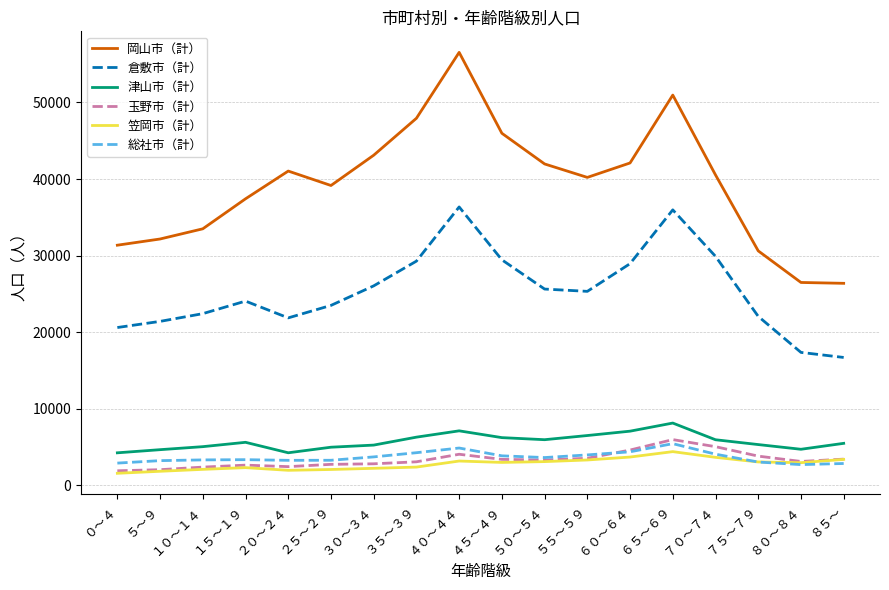

The value of 岡山市（計） at ５０～５４ is 41972. True or false?

True